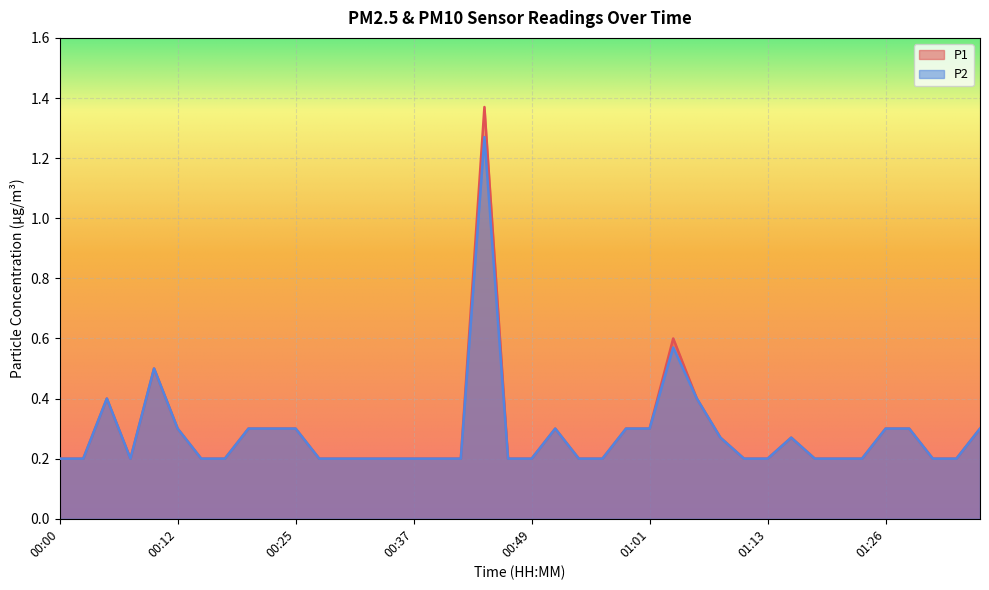

True or false: P1 and P2 cross at least once.

False